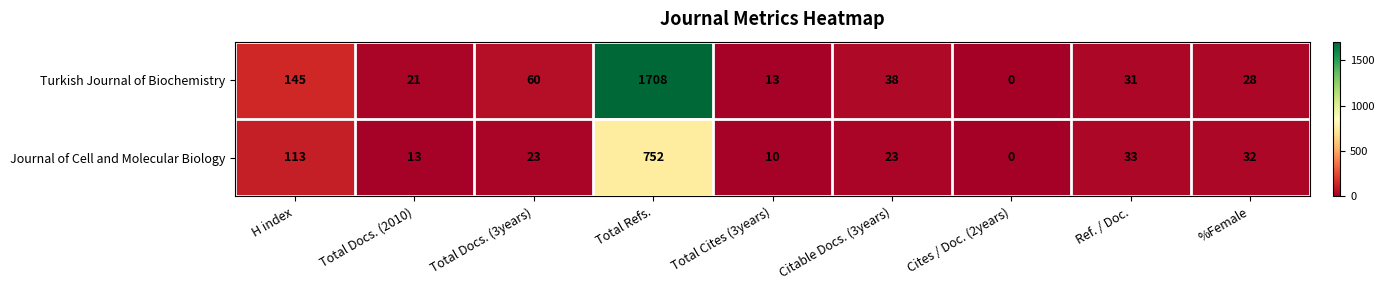

How many positive values does the Journal of Cell and Molecular Biology series have?

8